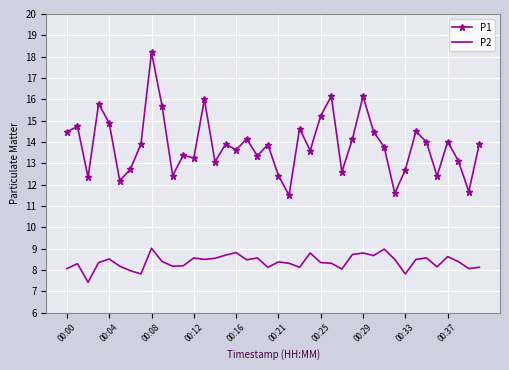

What is the lowest value of the P1 series?

11.5